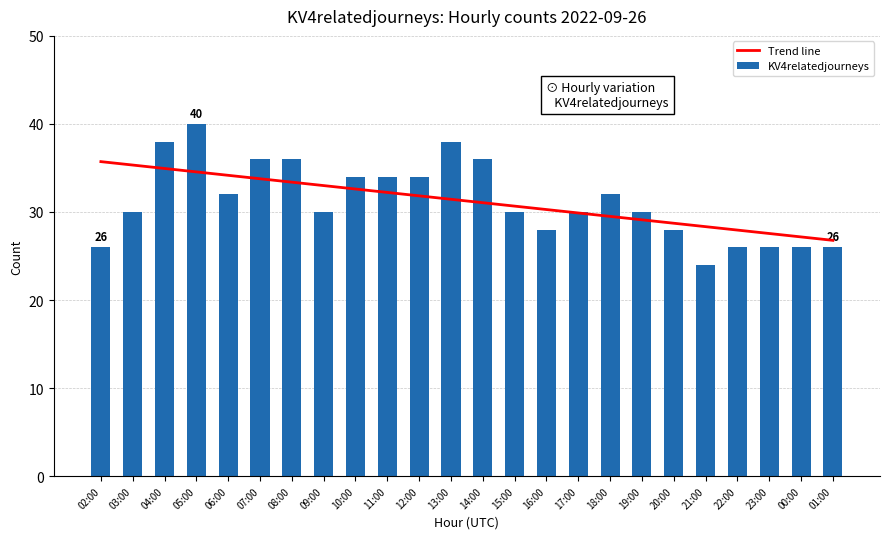

What is the difference between the maximum and second lowest values?

14